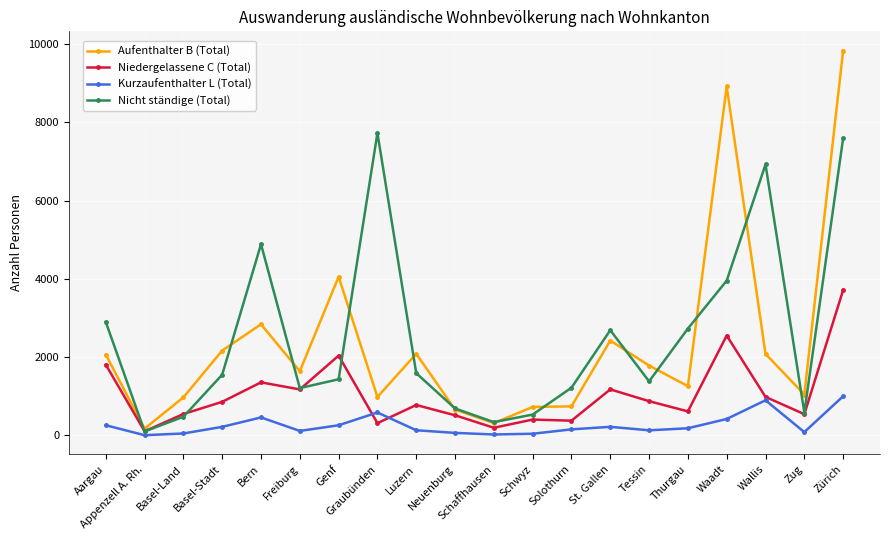

Does the chart display data point markers on the line(s)?

Yes